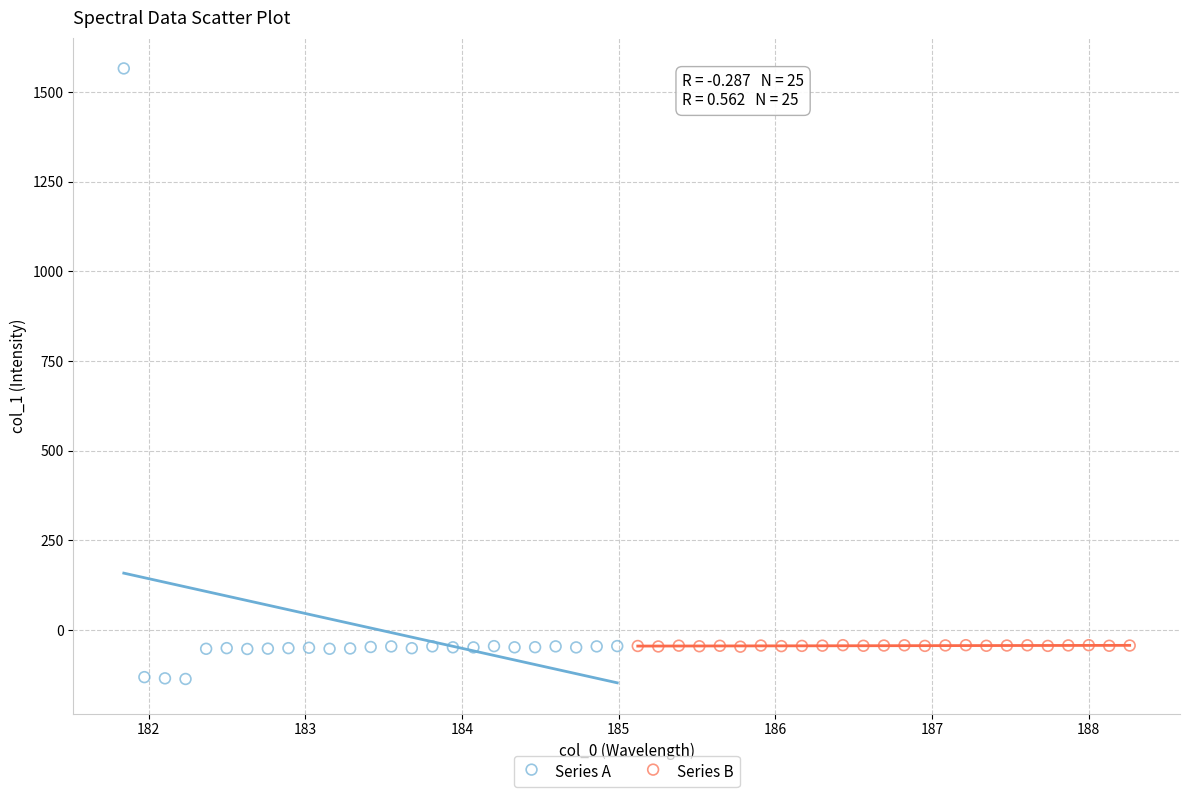

Which series has the largest Y range (max minus min)?

Series A